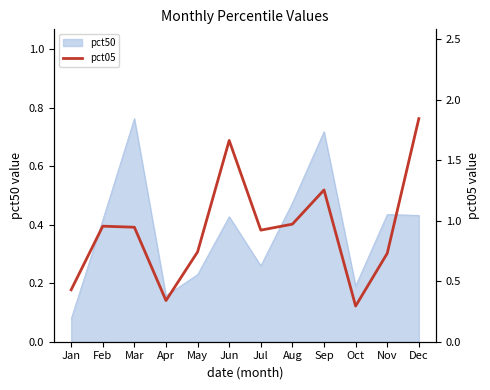

What is the smallest value displayed?

0.3